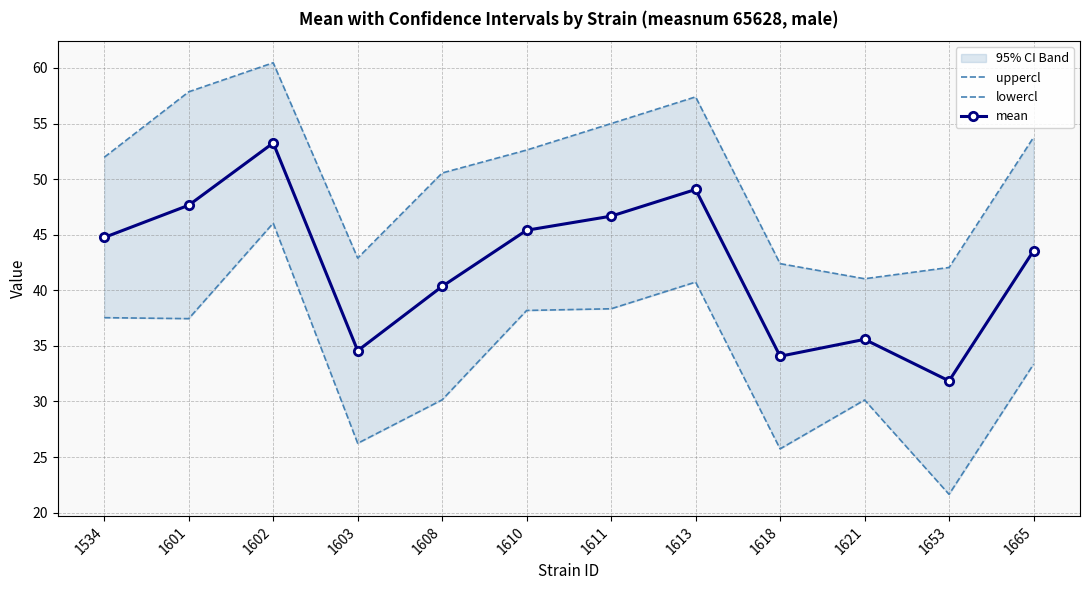

How many data points in lowercl are above 37?

6